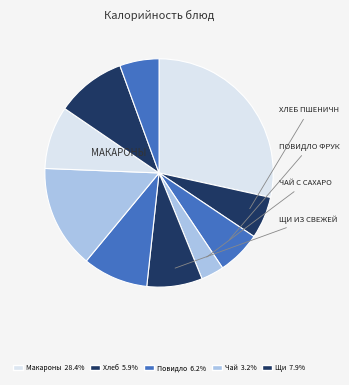

How many slices are in this pie chart?

10